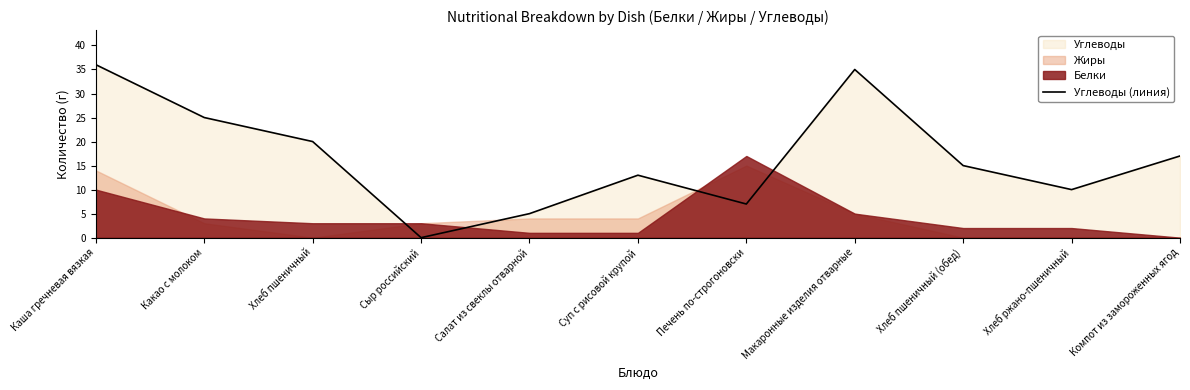

List the labels in order of value, smallest first.

Сыр российский, Салат из свеклы отварной, Печень по-строгоновски, Хлеб ржано-пшеничный, Суп с рисовой крупой, Хлеб пшеничный (обед), Компот из замороженных ягод, Хлеб пшеничный, Какао с молоком, Макаронные изделия отварные, Каша гречневая вязкая